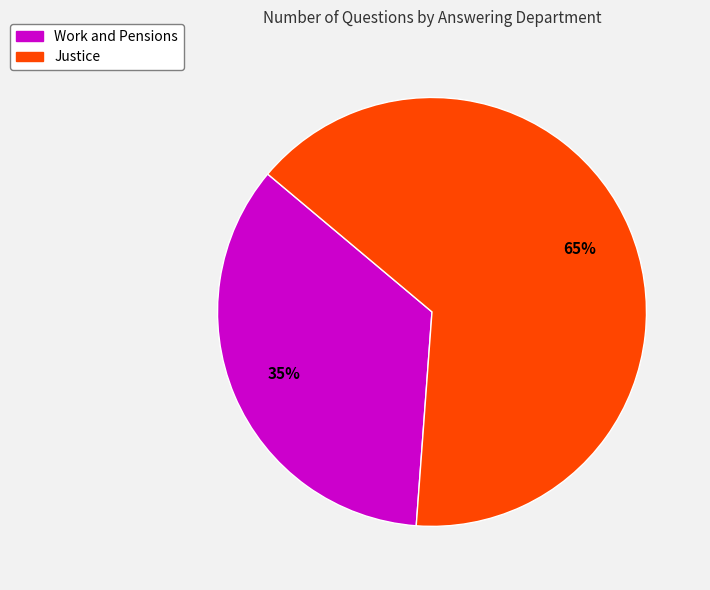

Count the number of slices in the pie.

2